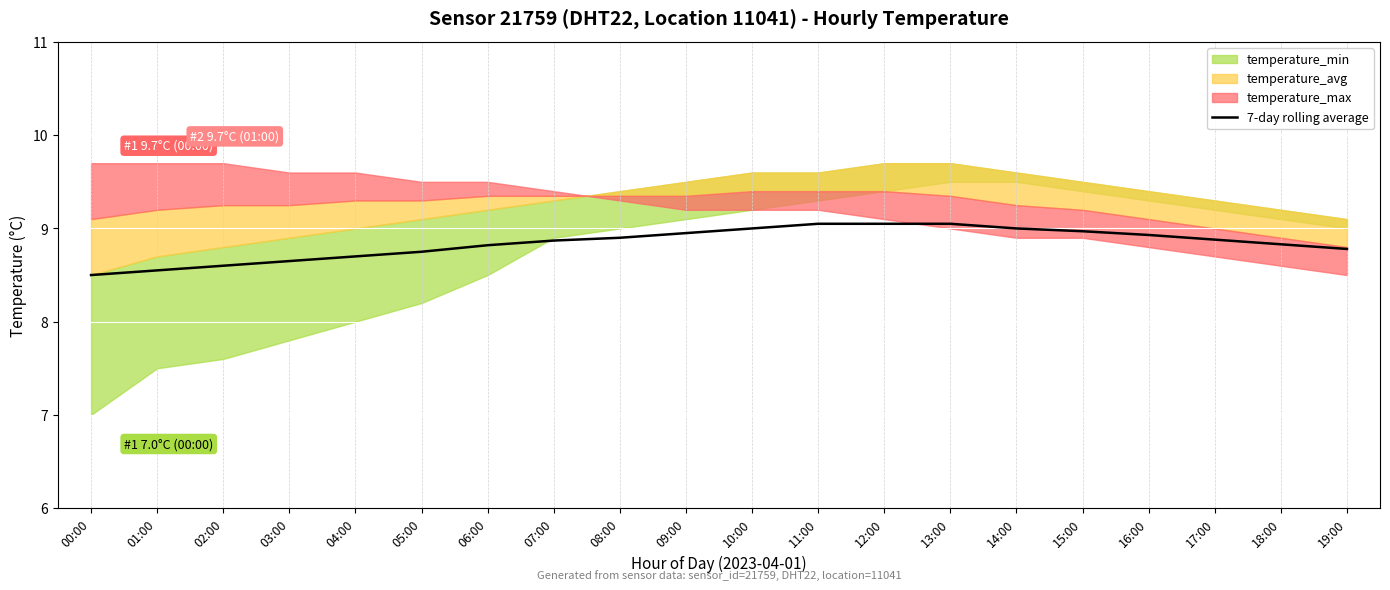

List the labels in order of value, largest first.

11:00, 12:00, 13:00, 10:00, 14:00, 15:00, 09:00, 16:00, 08:00, 17:00, 07:00, 18:00, 06:00, 19:00, 05:00, 04:00, 03:00, 02:00, 01:00, 00:00